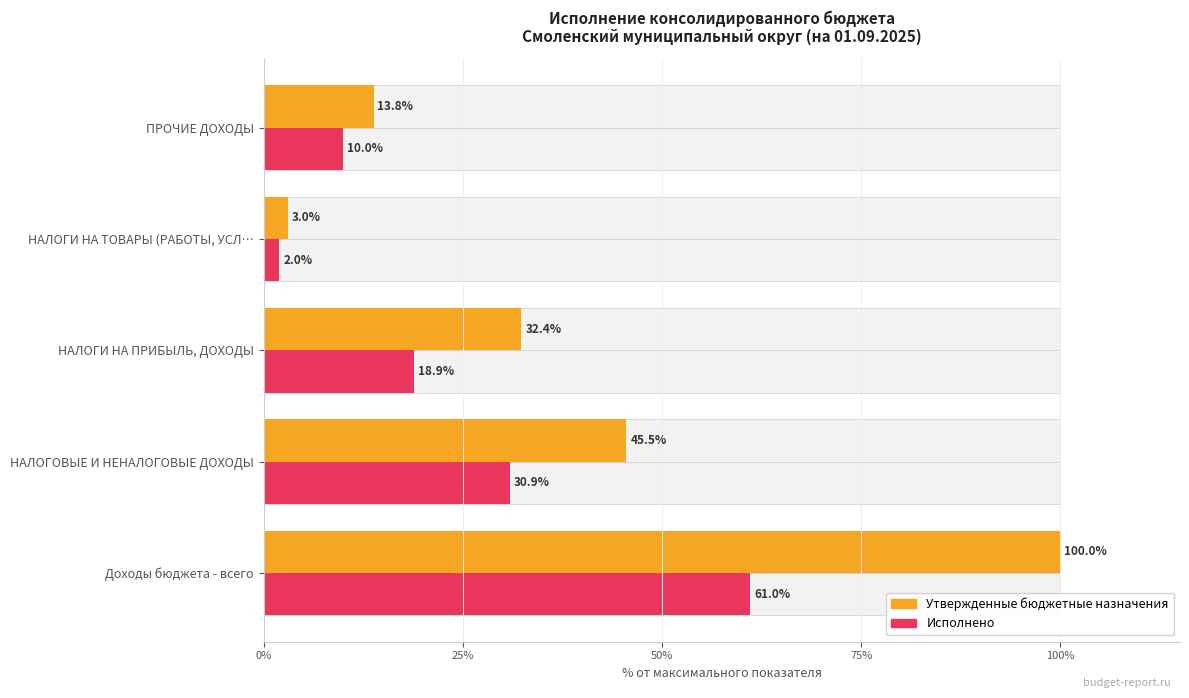

Is the value of Утвержденные бюджетные назначения at НАЛОГИ НА ТОВАРЫ (РАБОТЫ, УСЛ… greater than the value of Исполнено at НАЛОГОВЫЕ И НЕНАЛОГОВЫЕ ДОХОДЫ?

No